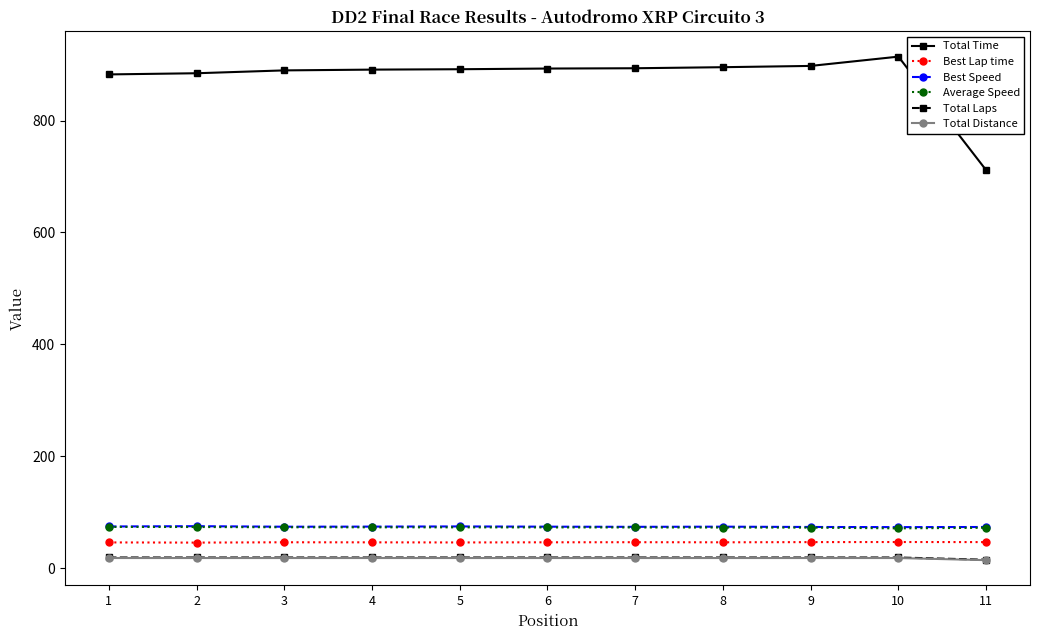

True or false: Best Lap time and Average Speed cross at least once.

False